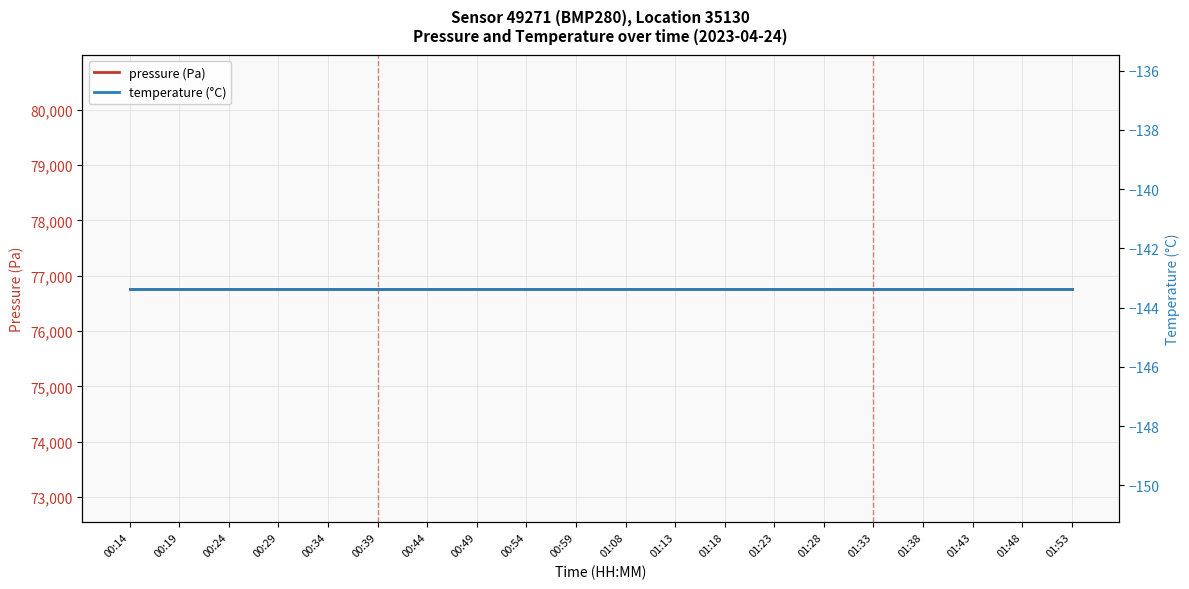

True or false: temperature (°C) and pressure (Pa) cross at least once.

False